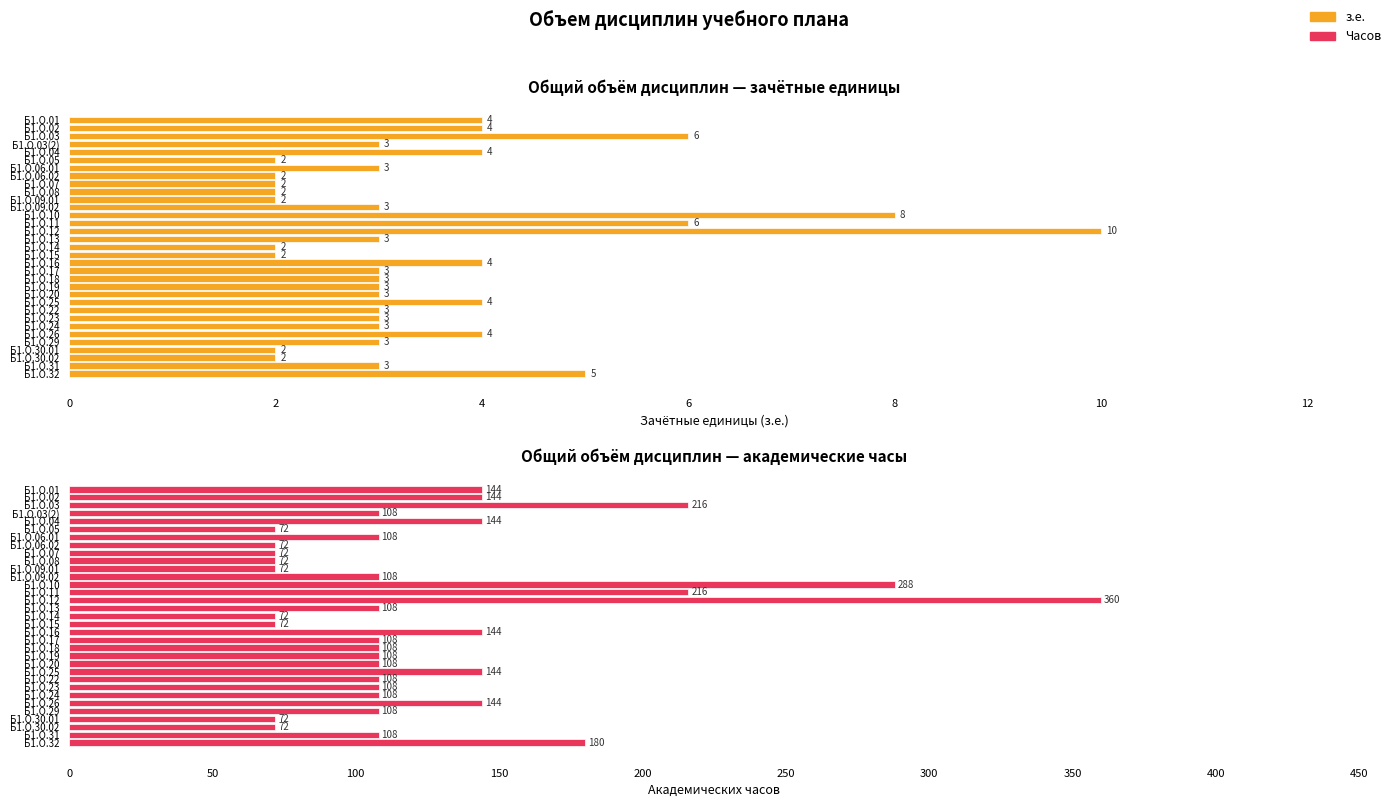

Is it true that з.е. equals 3 at Б1.О.07?

False